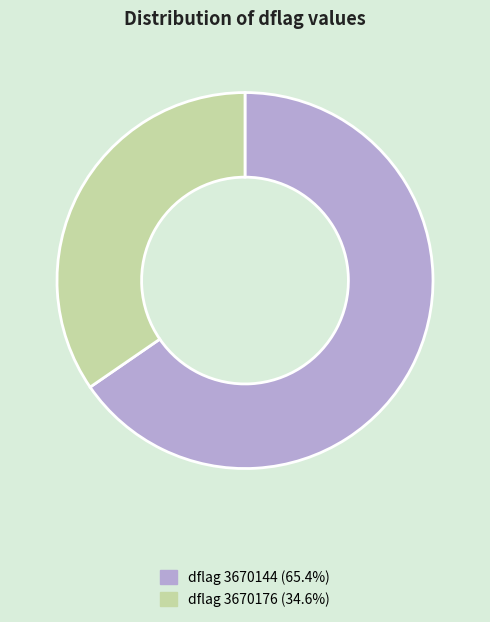

Does any single category account for the majority?

Yes